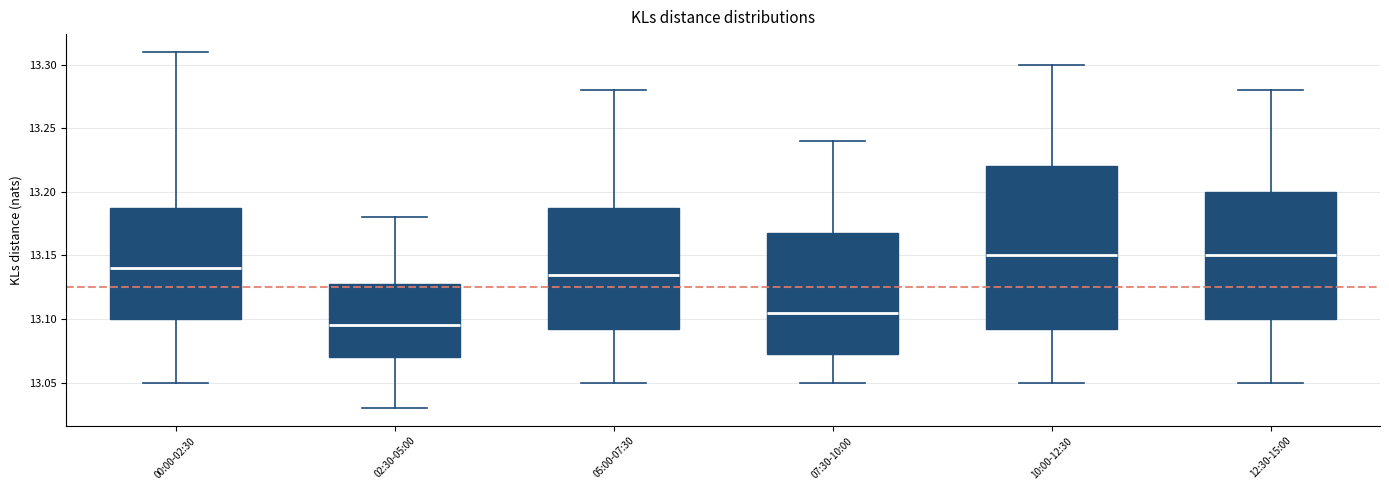

Reading left to right, read every box against the y-axis: the position of its median line, the range the box covers, and the ends of its whiskers. The values are not printed on the chart, so give them approximately, as read against the axis.

00:00-02:30: median 13.140, box 13.100 to 13.190, whiskers 13.050 to 13.310
02:30-05:00: median 13.095, box 13.070 to 13.130, whiskers 13.030 to 13.180
05:00-07:30: median 13.135, box 13.095 to 13.190, whiskers 13.050 to 13.280
07:30-10:00: median 13.105, box 13.075 to 13.170, whiskers 13.050 to 13.240
10:00-12:30: median 13.150, box 13.095 to 13.220, whiskers 13.050 to 13.300
12:30-15:00: median 13.150, box 13.100 to 13.200, whiskers 13.050 to 13.280